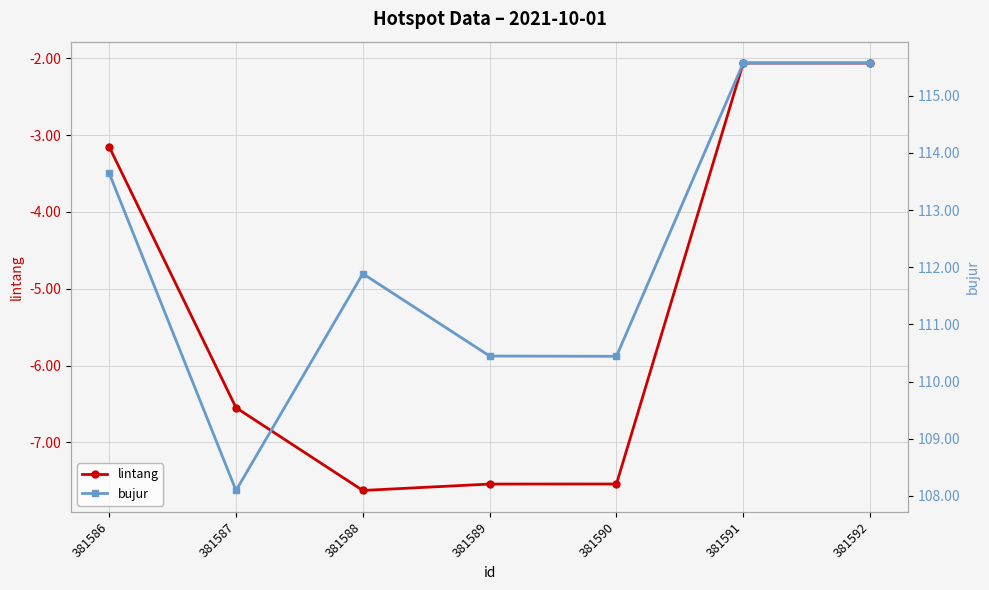

Where is the first local minimum for lintang?

381588